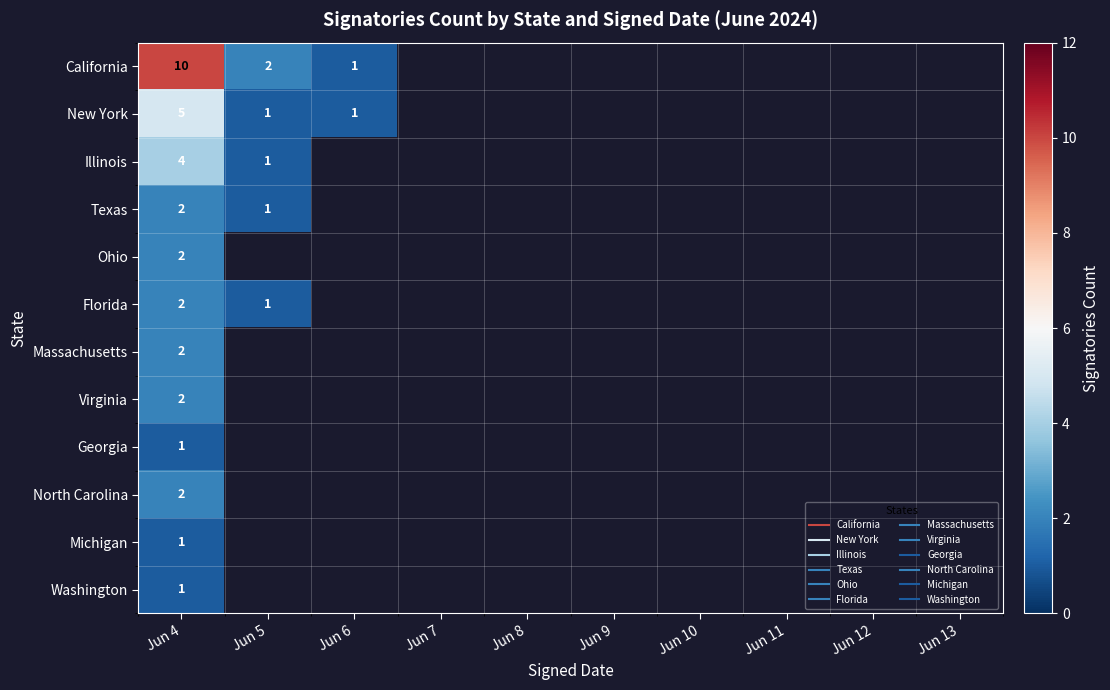

How many series are shown in this chart?

12